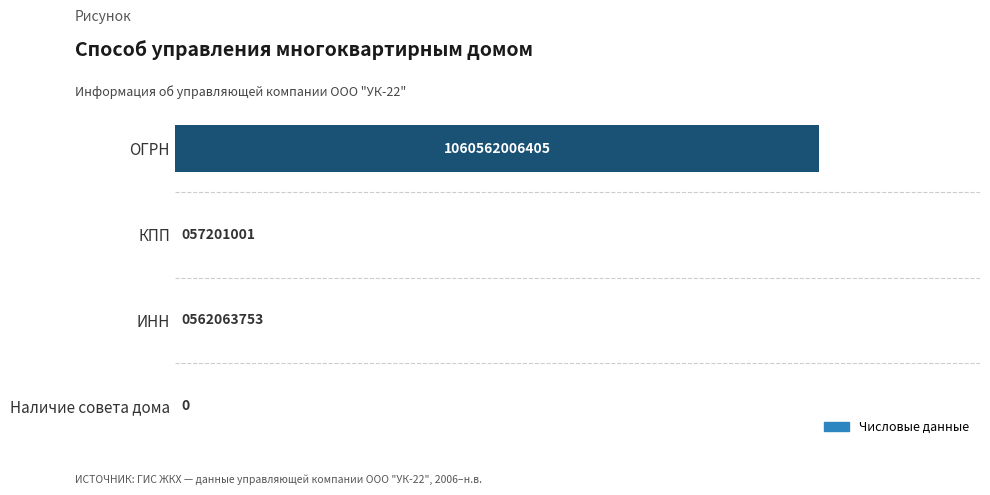

Count the number of values greater than 0.

3